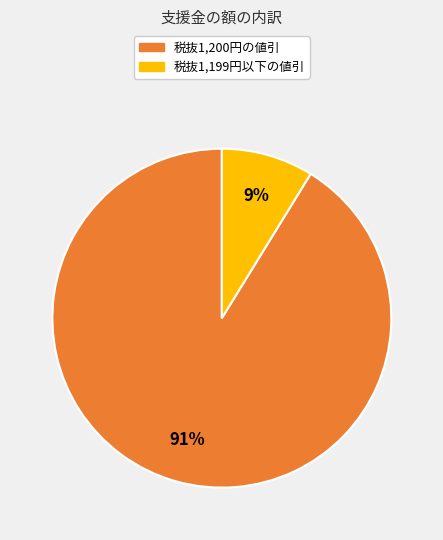

The 税抜1,200円の値引 slice represents 91% of the pie. True or false?

True